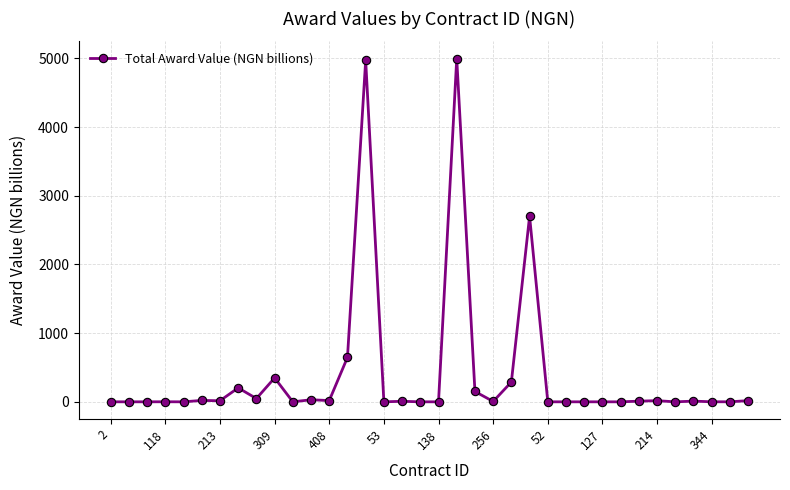

True or false: the data has more than 1 interior local peaks.

True